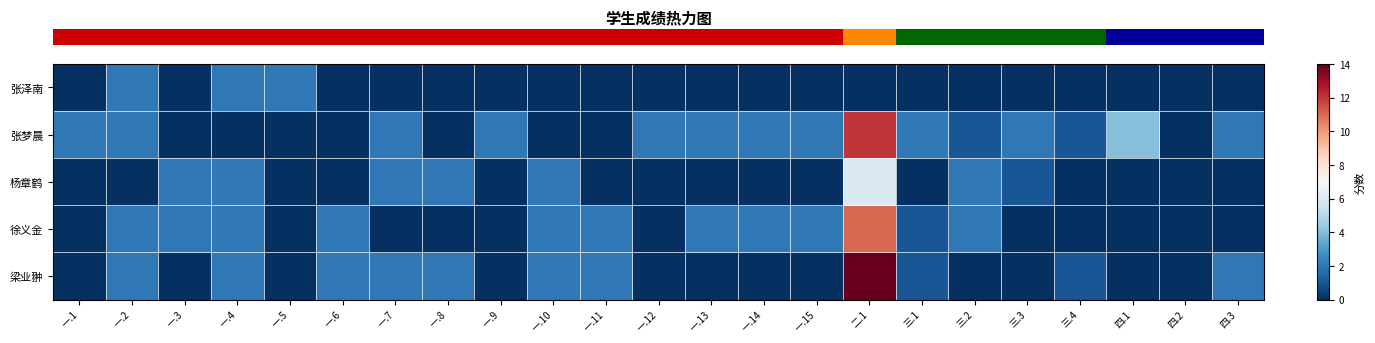

At how many categories does at least one series exceed 8?

1